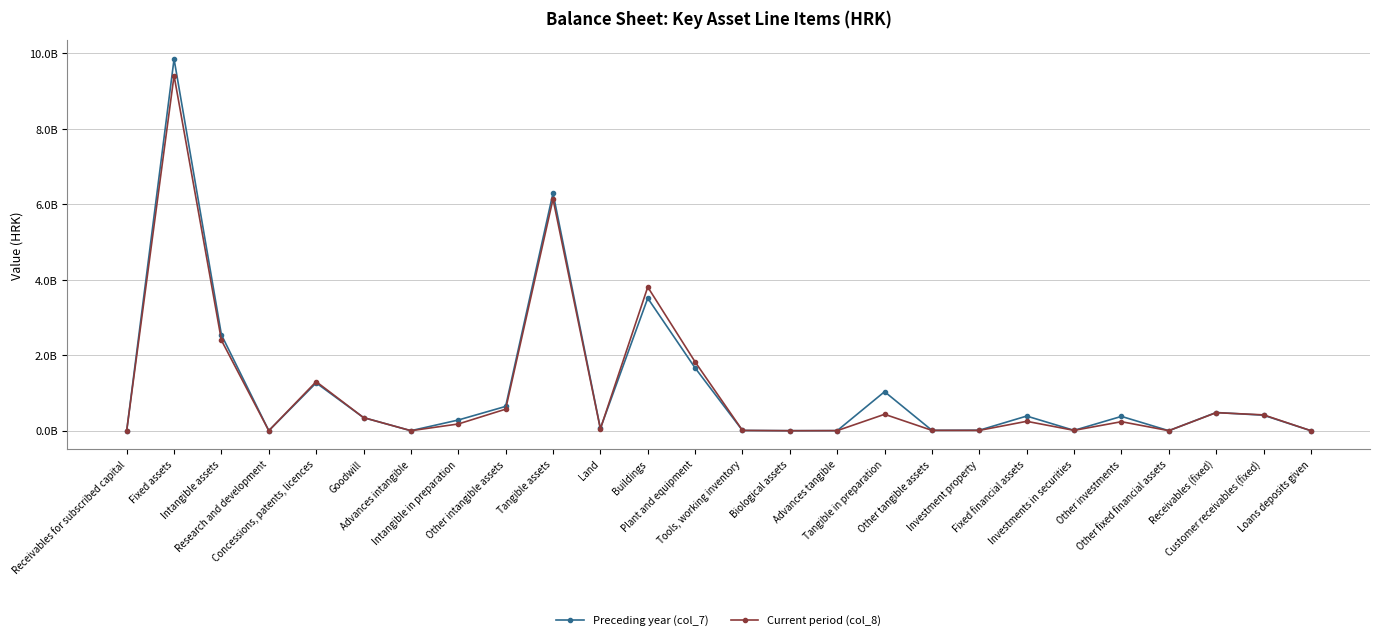

What is the total value across all series at Customer receivables (fixed)?

830314865